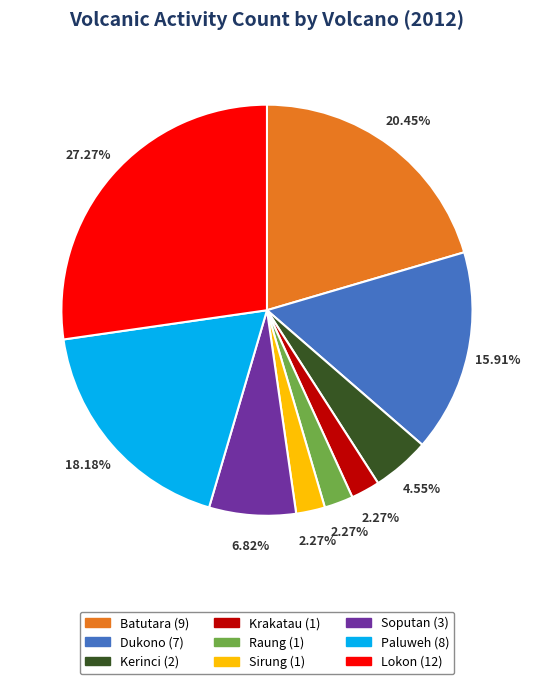

Approximately how many times larger is the value at Lokon compared to Soputan?

4.0